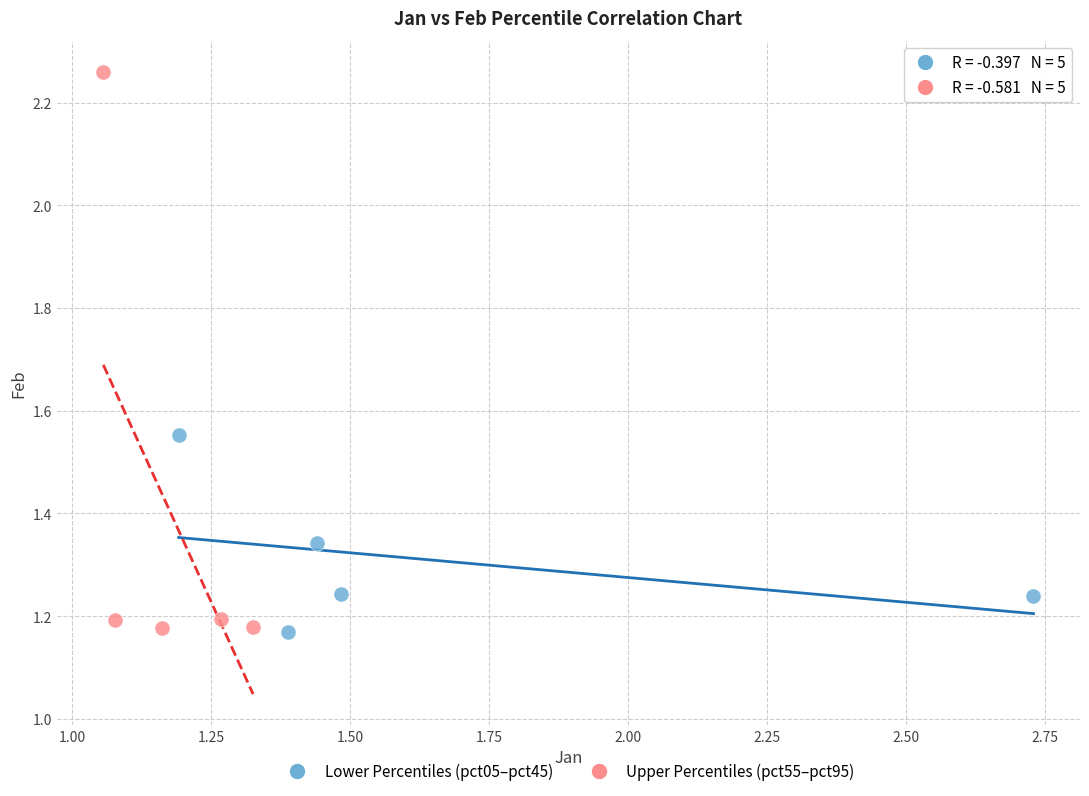

Which series contains the highest Y value?

Upper Percentiles (pct55–pct95)